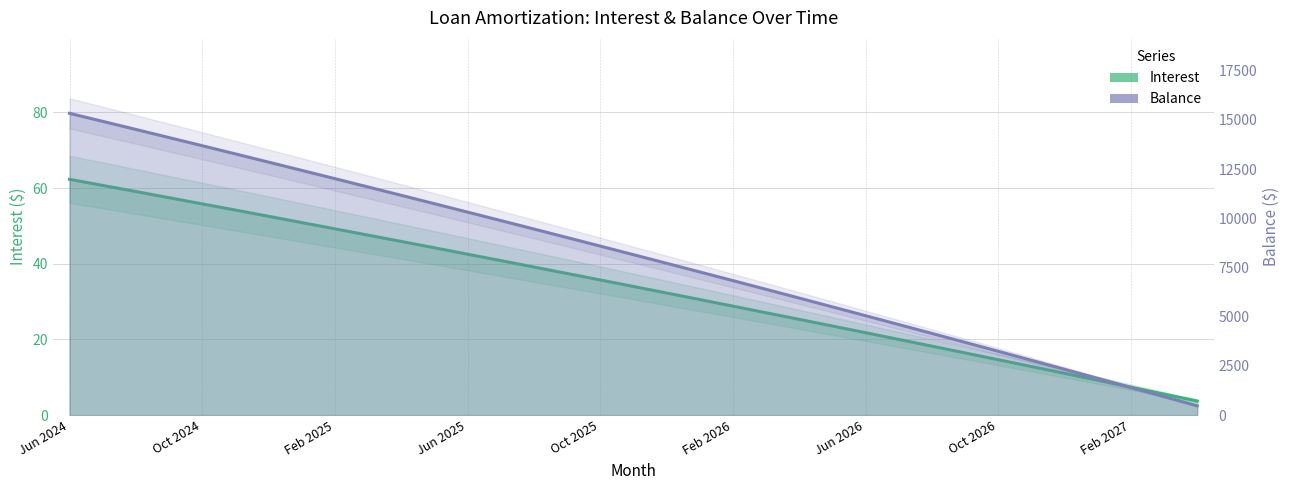

Does the chart have visible grid lines?

Yes